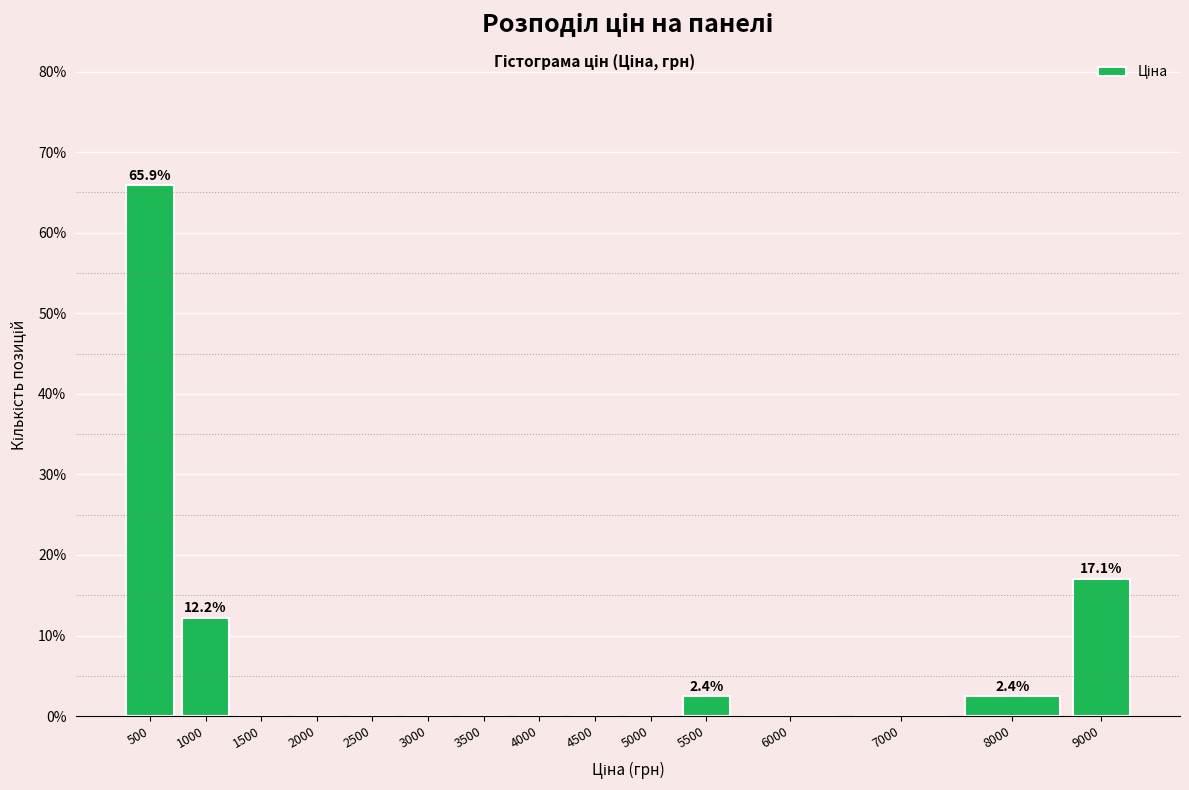

Reading left to right, extract all data points from this chart.

500=65.9	1000=12.2	1500=0.0	2000=0.0	2500=0.0	3000=0.0	3500=0.0	4000=0.0	4500=0.0	5000=0.0	5500=2.4	6000=0.0	7000=0.0	8000=2.4	9000=17.1